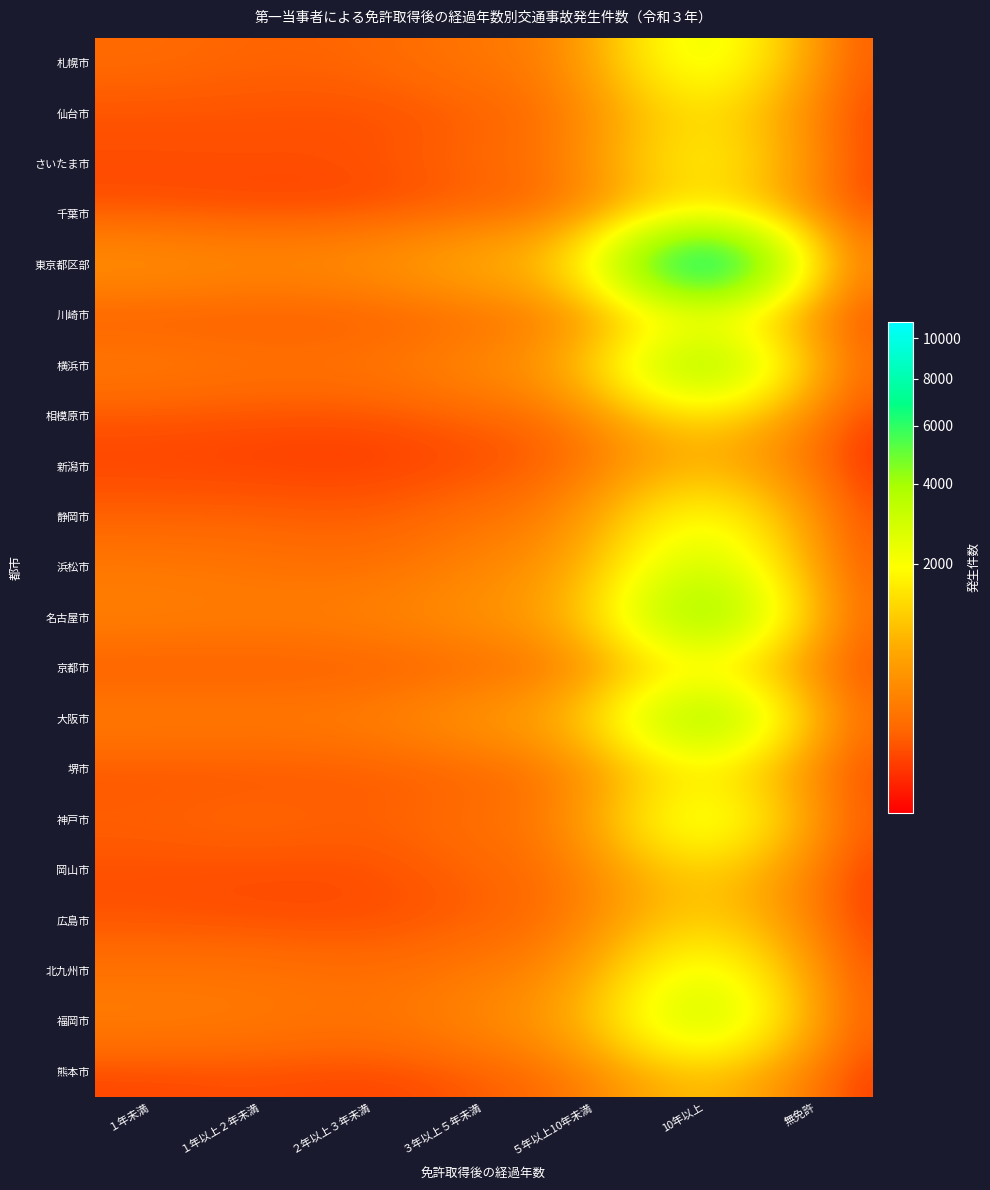

At ２年以上３年未満, list the series in order from smallest to largest.

新潟市, 熊本市, 千葉市, 相模原市, 広島市, 岡山市, 仙台市, さいたま市, 川崎市, 京都市, 堺市, 静岡市, 神戸市, 札幌市, 北九州市, 浜松市, 福岡市, 横浜市, 大阪市, 名古屋市, 東京都区部